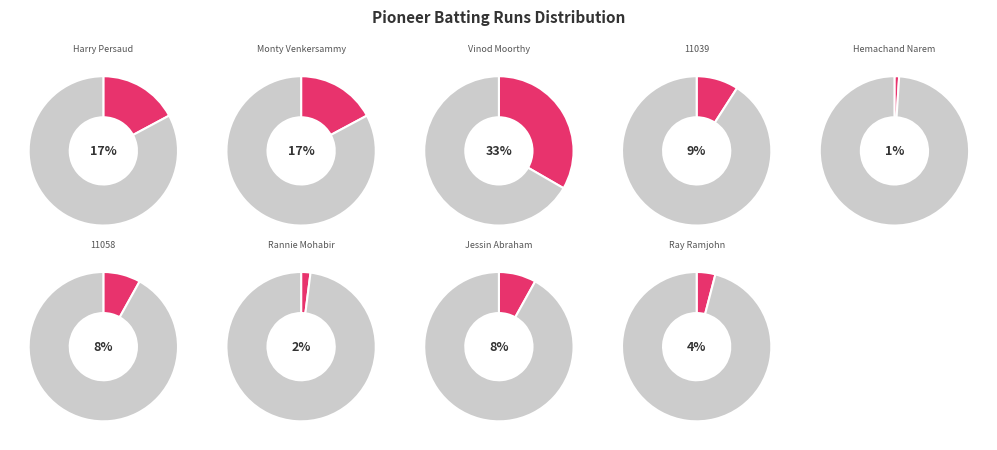

Which slice is the largest?

Vinod Moorthy